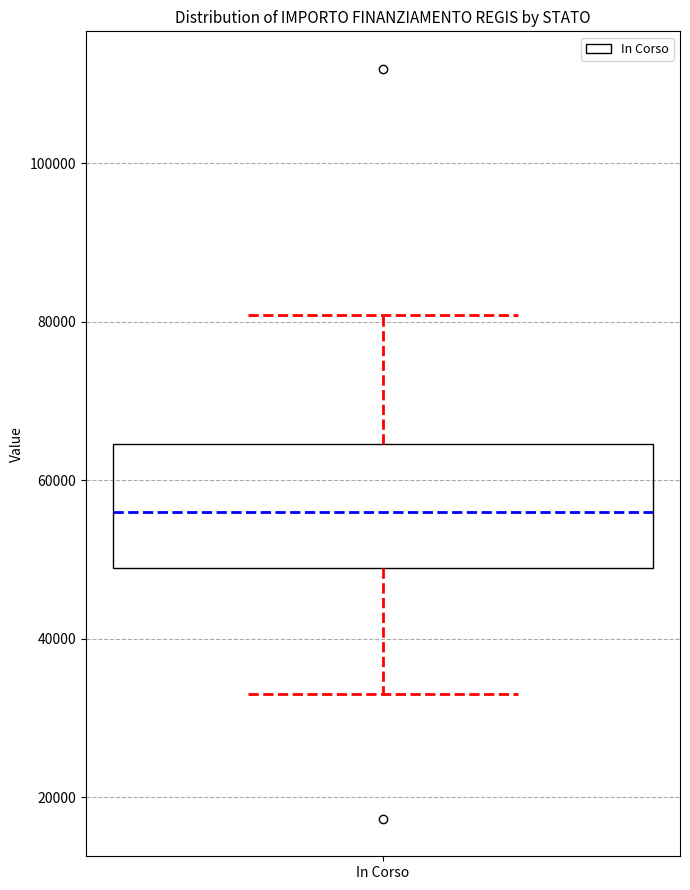

Transcribe this box plot: give where the median line is, the range the box spans, and where the two whiskers end, as read against the y-axis. The values are not printed on the chart, so give them approximately, as read against the axis.

median 56000, box 50000 to 64000, whiskers 32000 to 80000